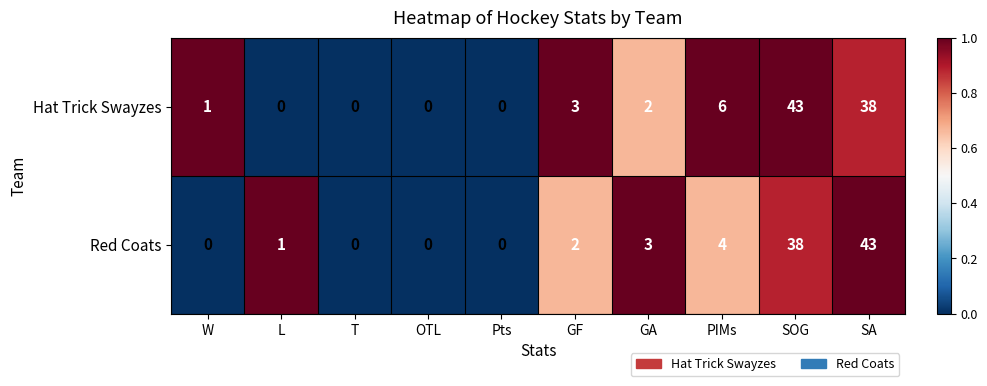

How many positive values does the Hat Trick Swayzes series have?

6